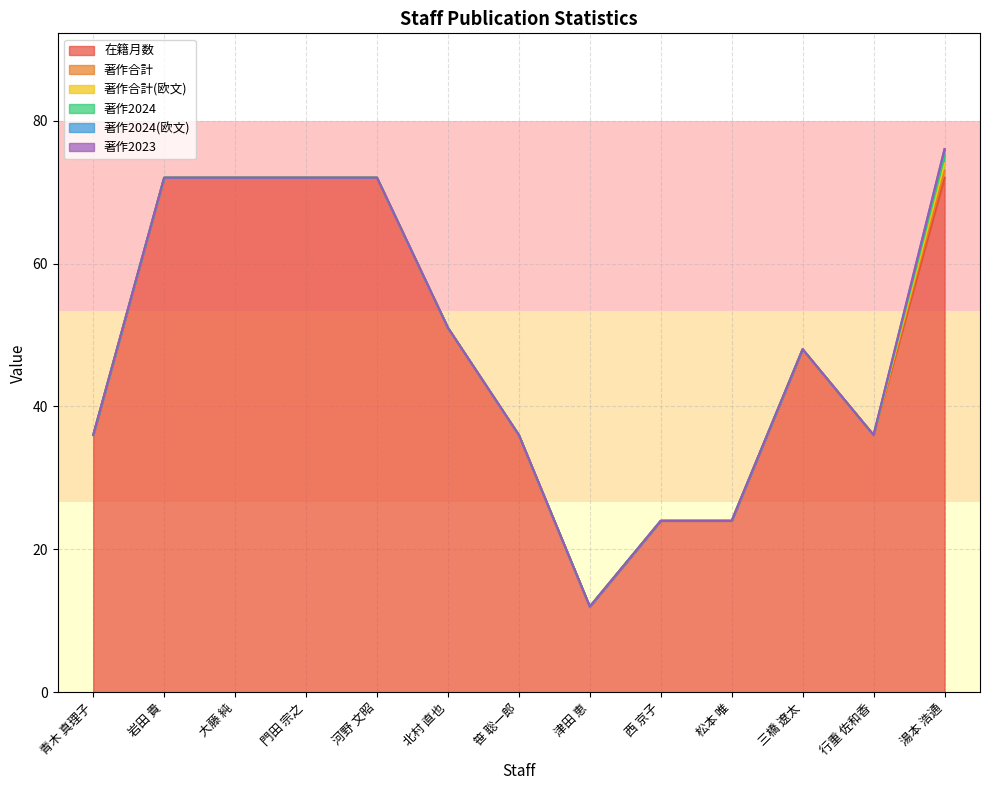

At which category is the sum across all series the highest?

湯本 浩通